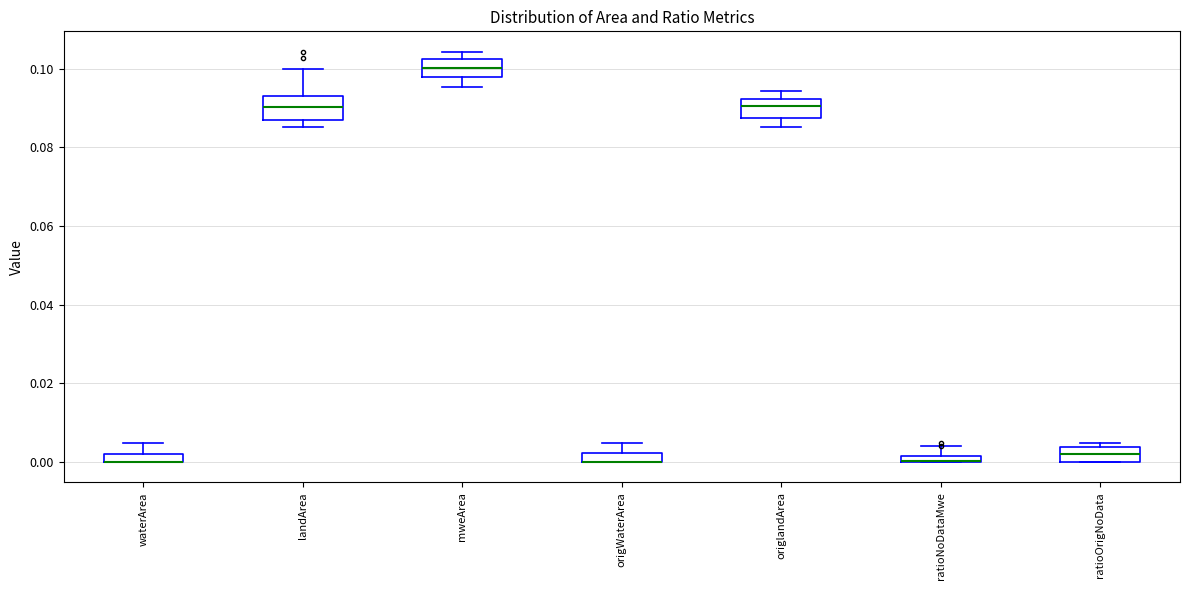

Where is the lower edge of the box for origWaterArea on the y-axis? The values are not printed on the chart, so give them approximately, as read against the axis.

0.000